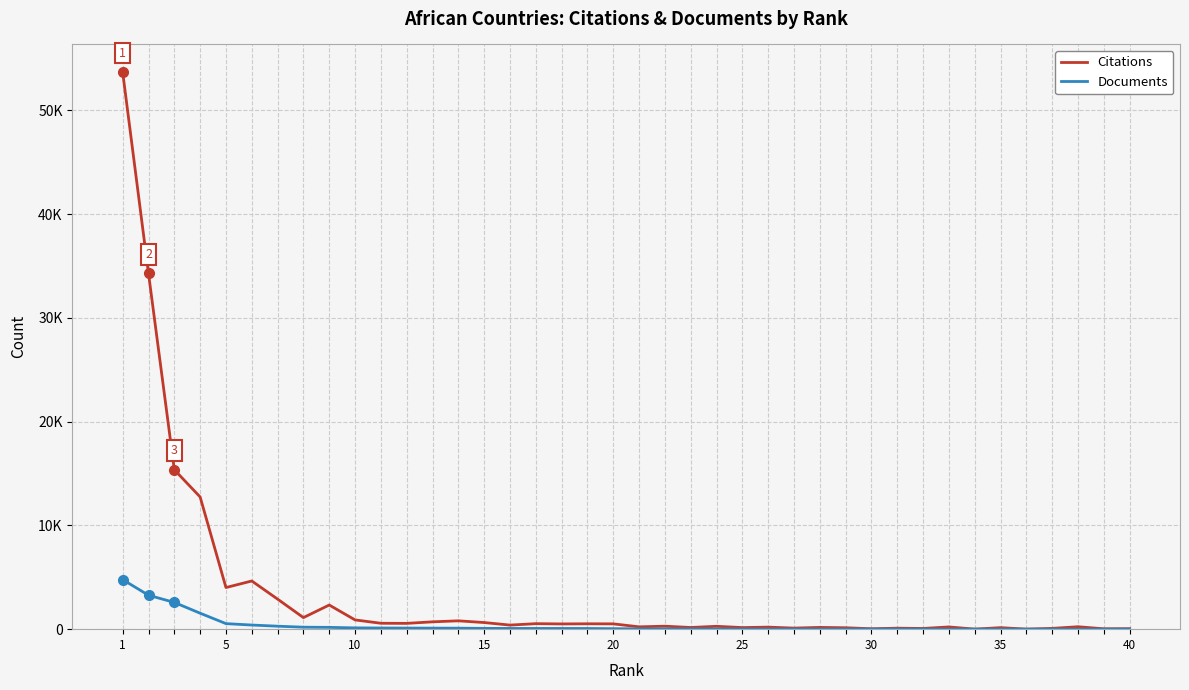

At which category is the sum across all series the highest?

1